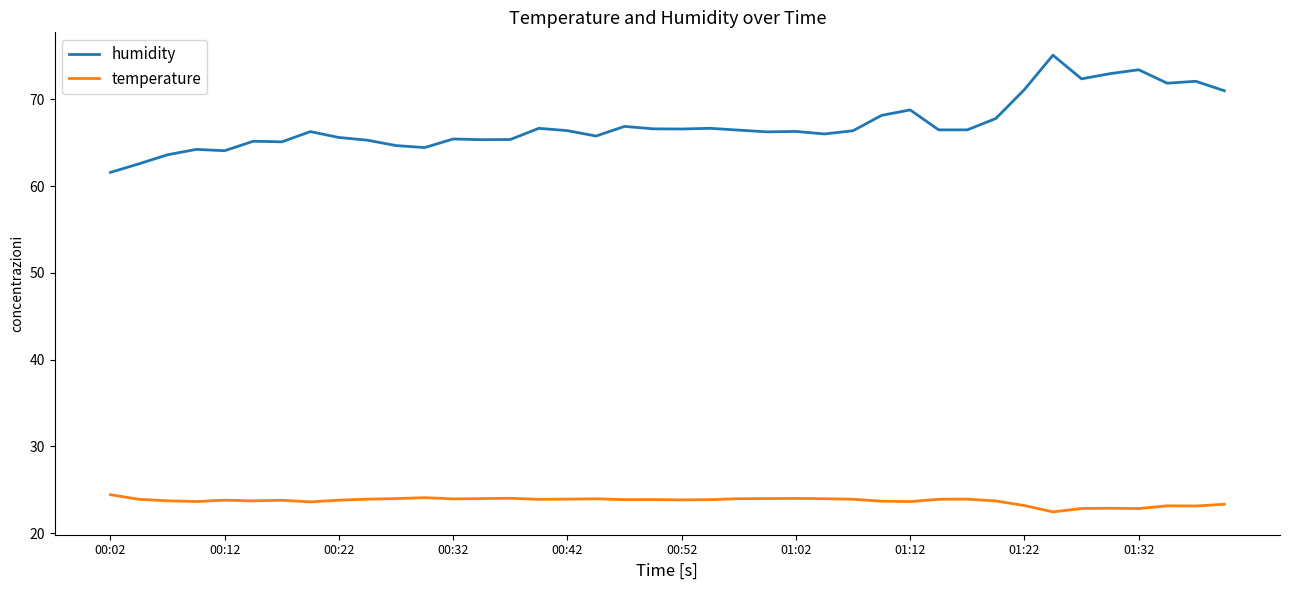

How many distinct data groups are displayed?

2